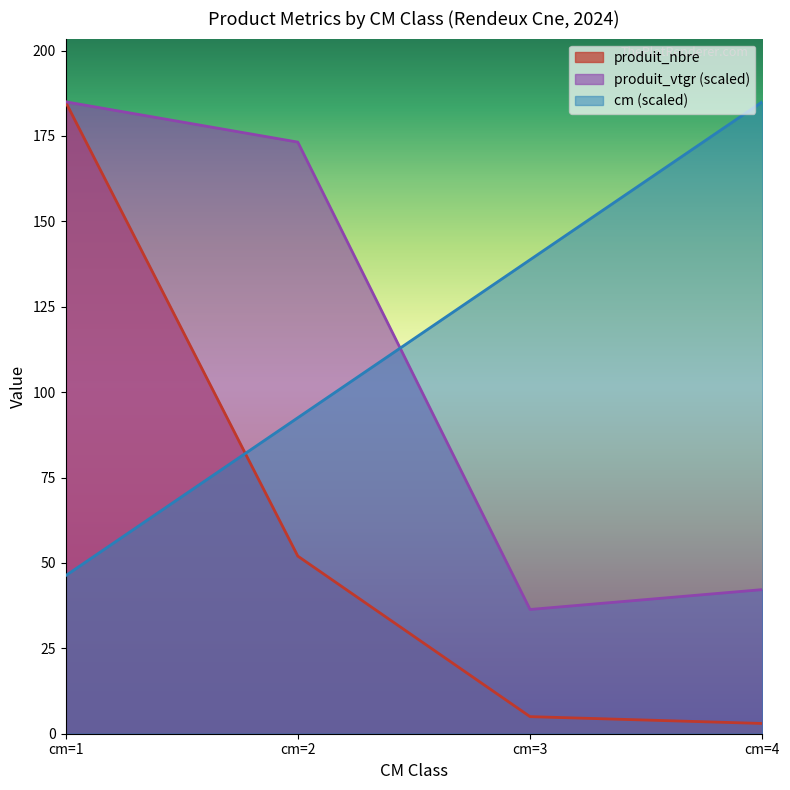

What is the minimum value for produit_nbre?

3.0